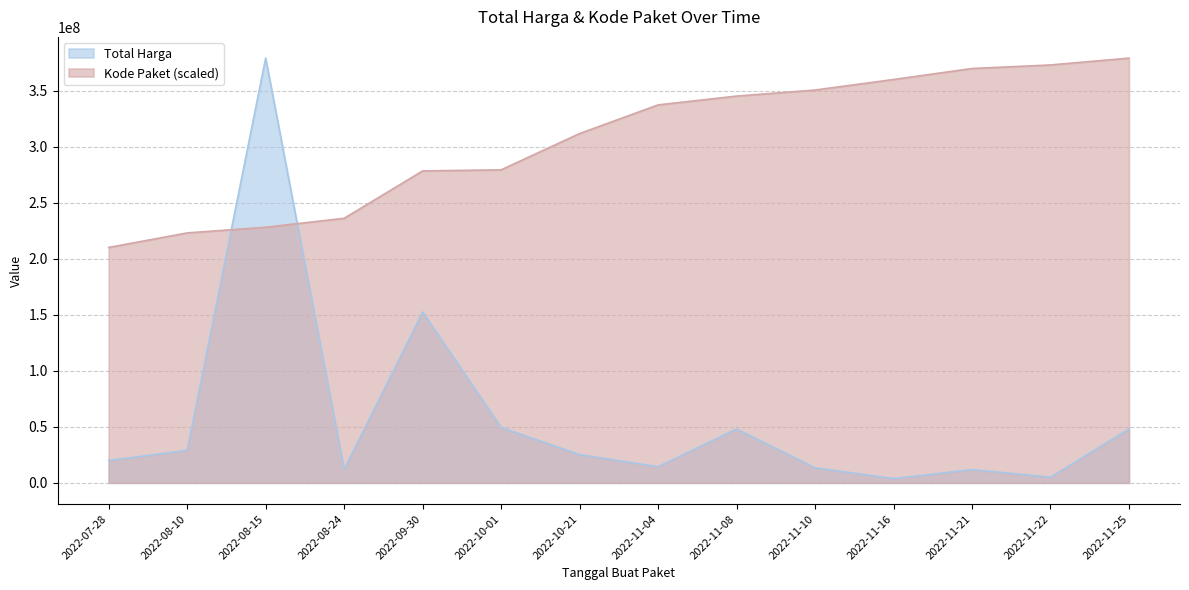

Does the chart display data point markers on the line(s)?

No